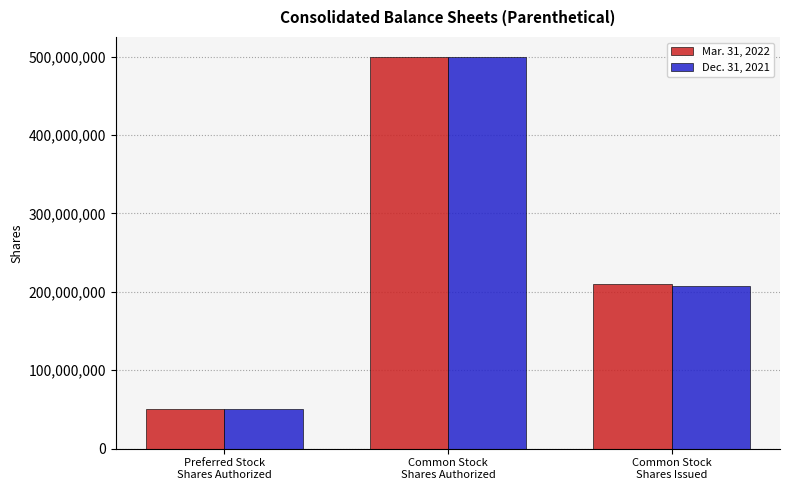

How many bars are there in each group?

2